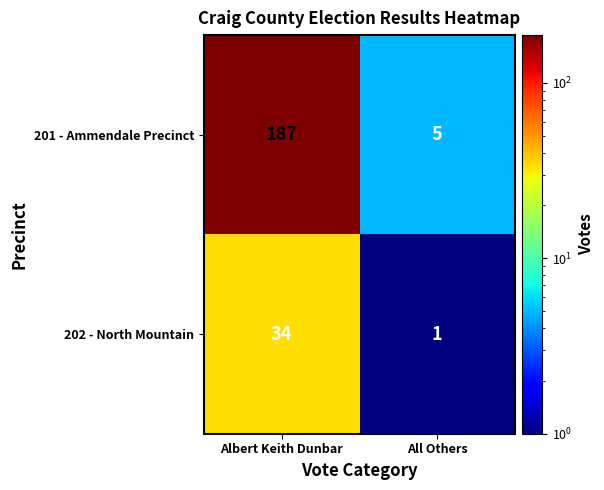

The value of 201 - Ammendale Precinct at All Others is 5. True or false?

True